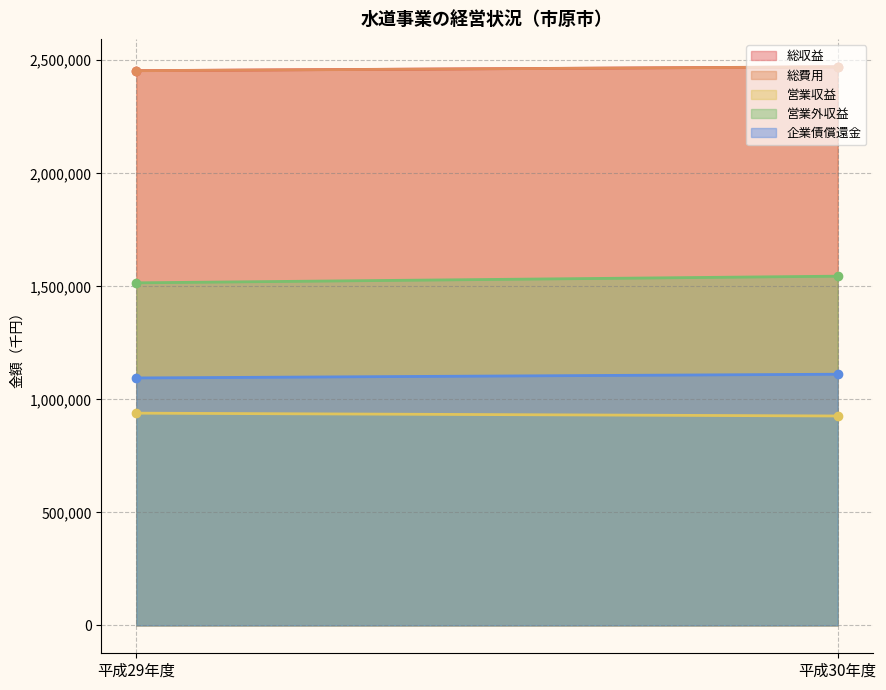

What is the sum of all 営業外収益 values?

3060287